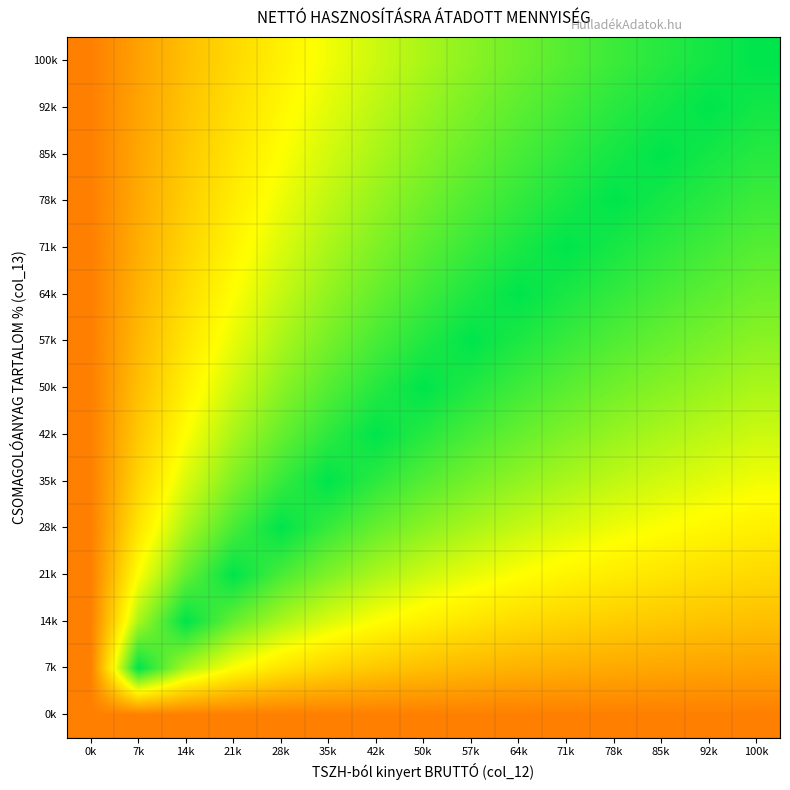

What is the maximum value shown in the chart?

1.0